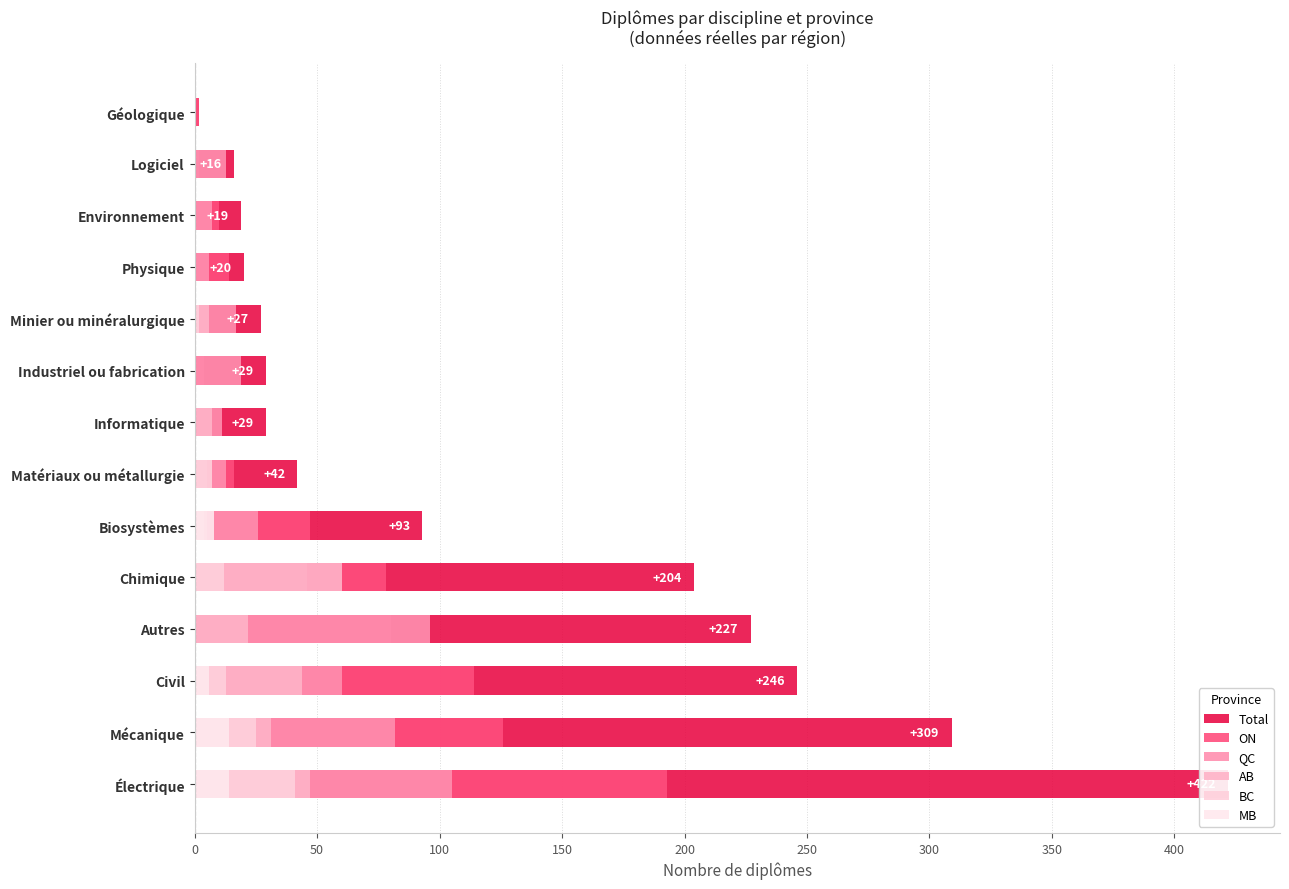

The value of AB at Biosystèmes is 7. True or false?

False